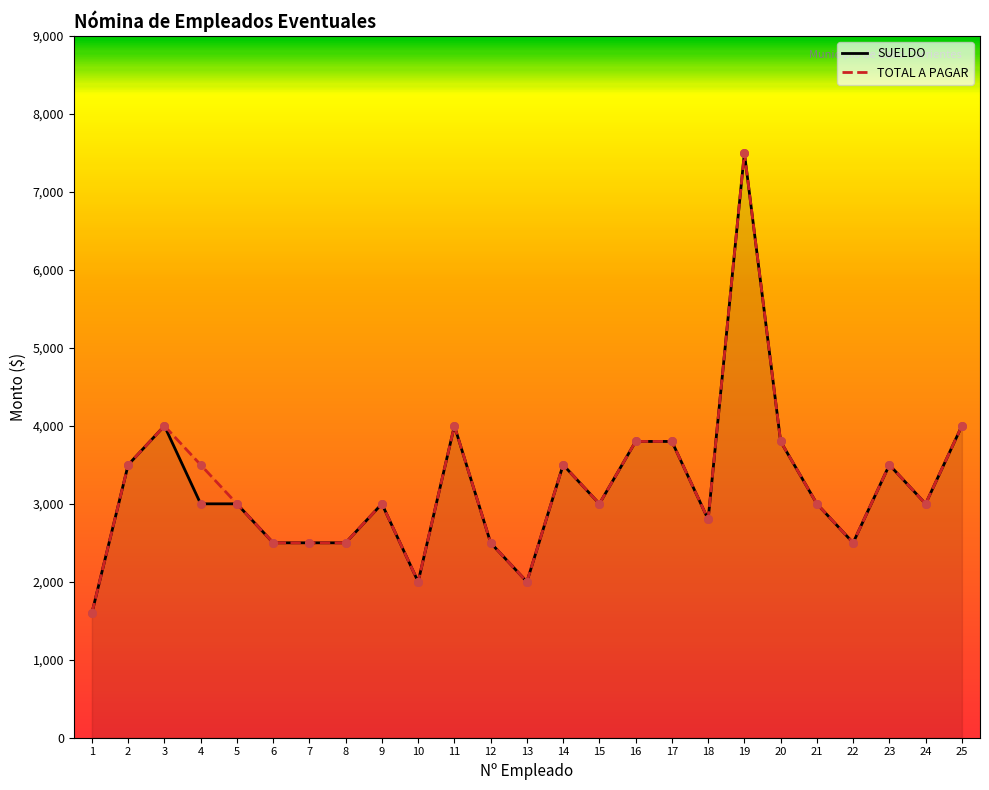

What are all the series names shown in the legend?

SUELDO, TOTAL A PAGAR